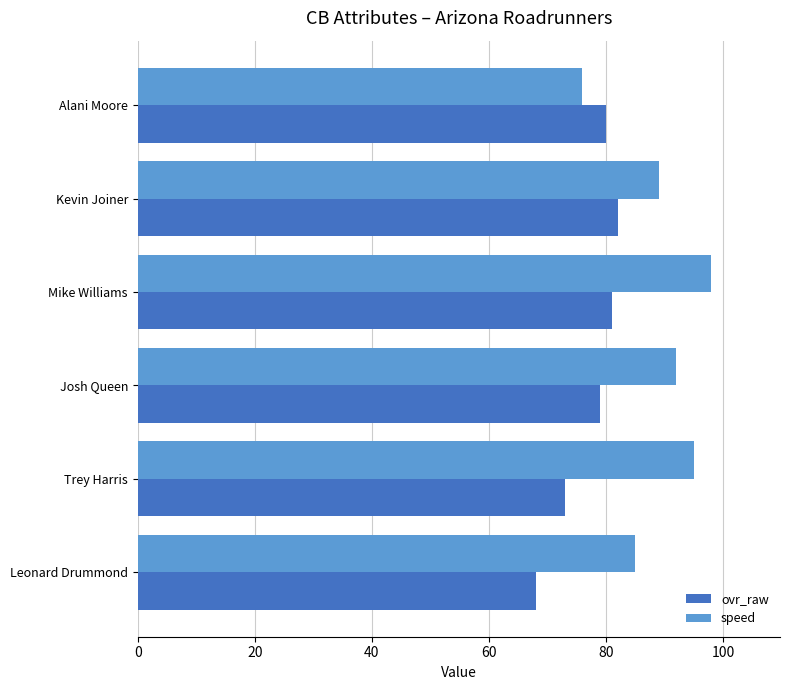

List the labels in order of speed value, smallest first.

Alani Moore, Leonard Drummond, Kevin Joiner, Josh Queen, Trey Harris, Mike Williams